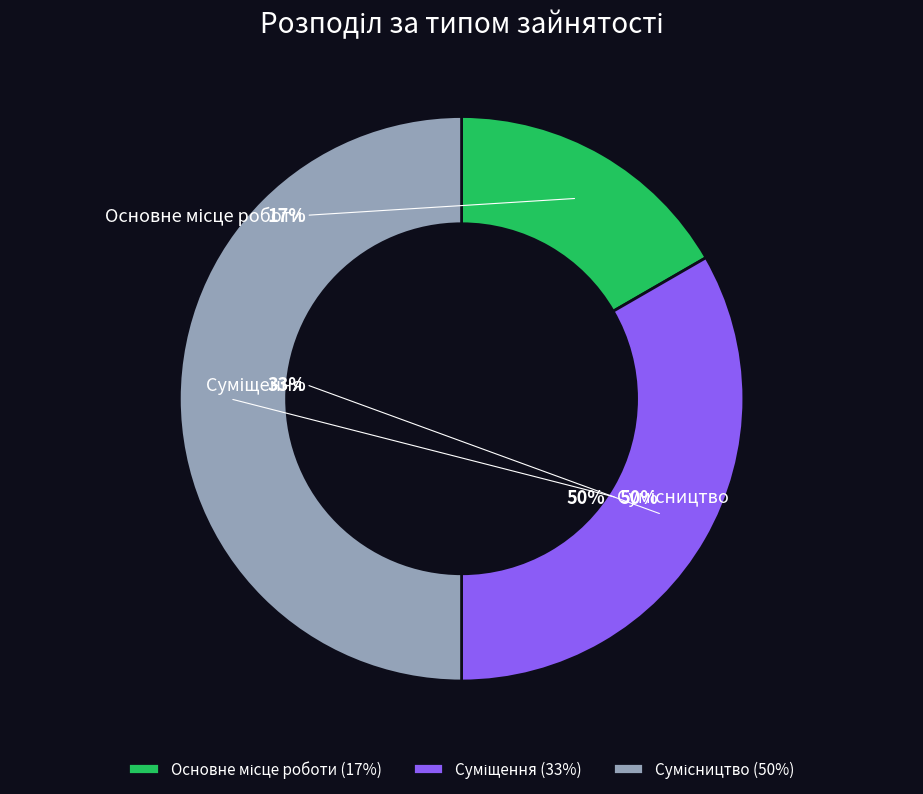

To the nearest percent, what is the combined percentage of Сумісництво and Основне місце роботи?

67%